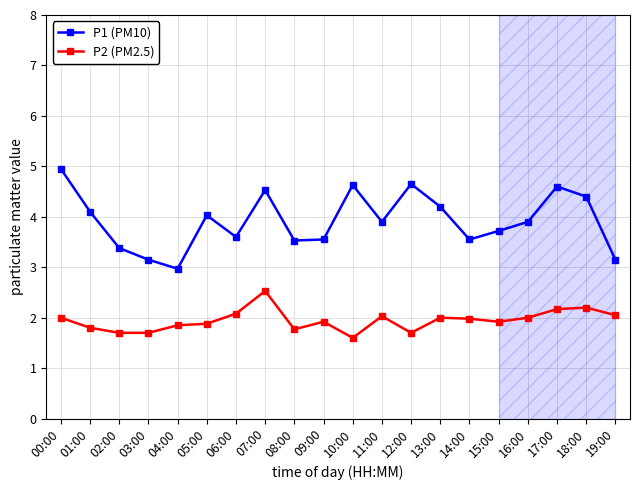

How many data points in P1 (PM10) are above 3?

19